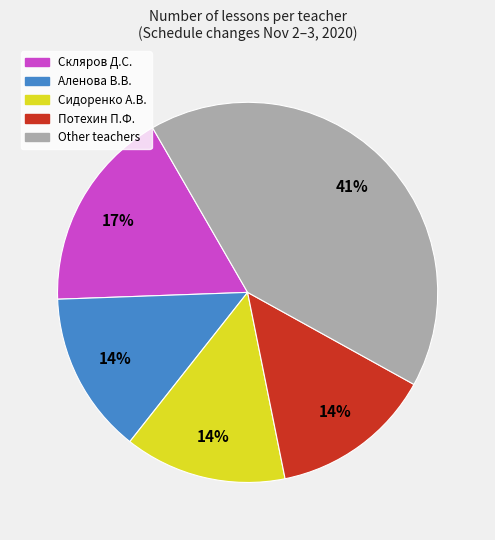

Is there any slice that represents more than half of the pie?

No